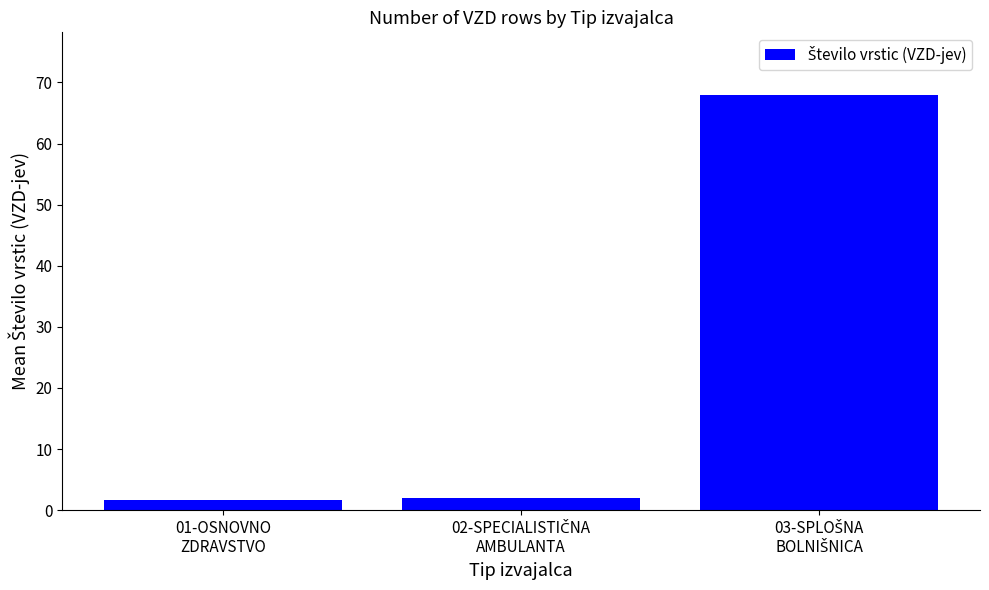

How many bars are there in total?

3